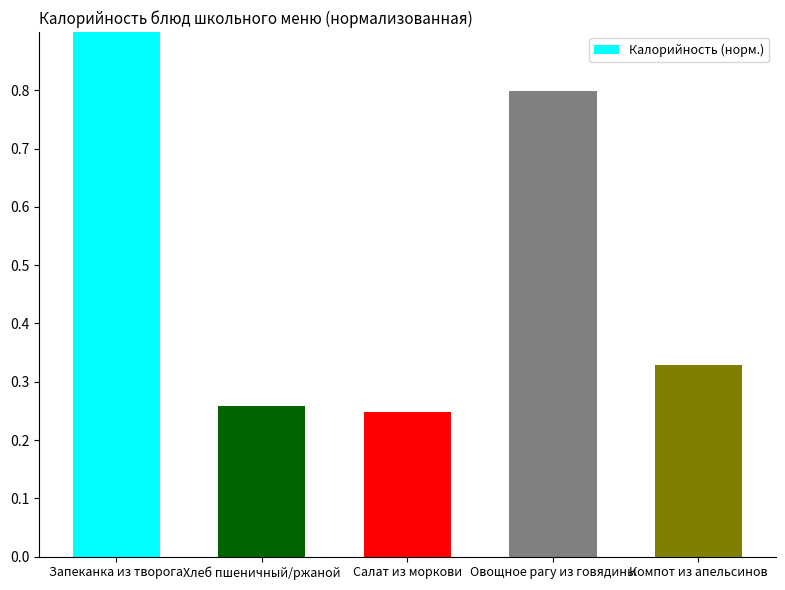

What is the difference between the values at Салат из моркови and Компот из апельсинов?

0.1